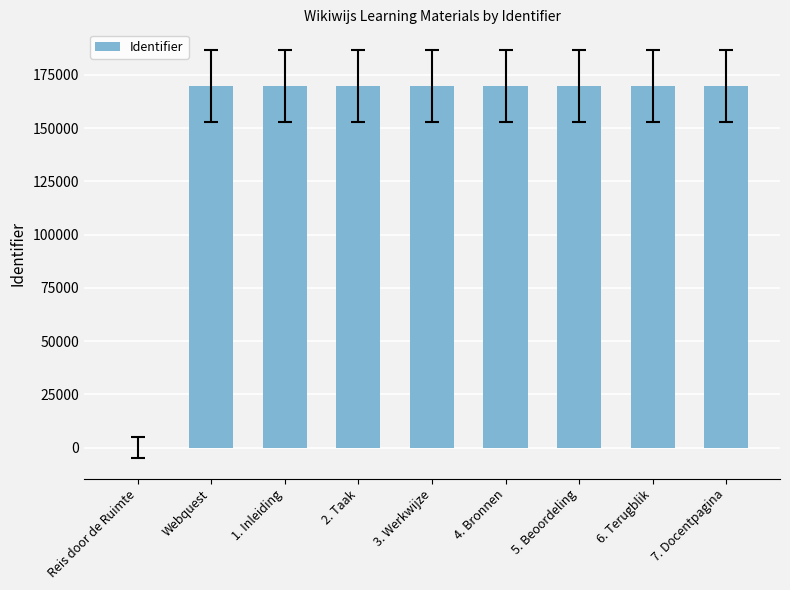

What is the ratio of the value at Webquest to the value at 3. Werkwijze?

1.0